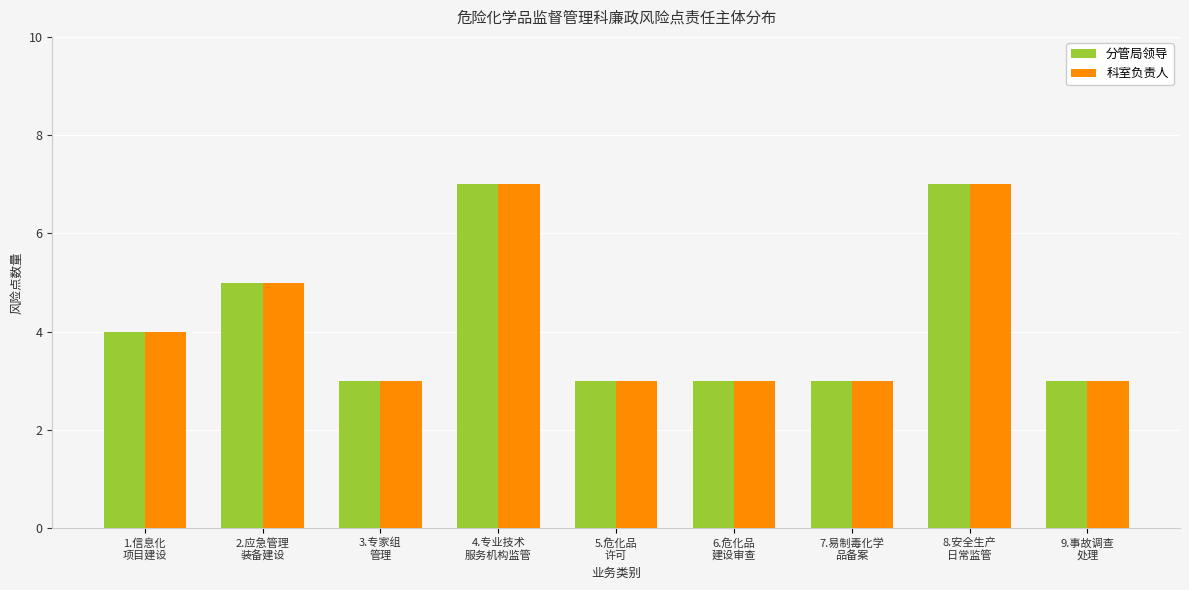

What is the greatest value displayed?

7